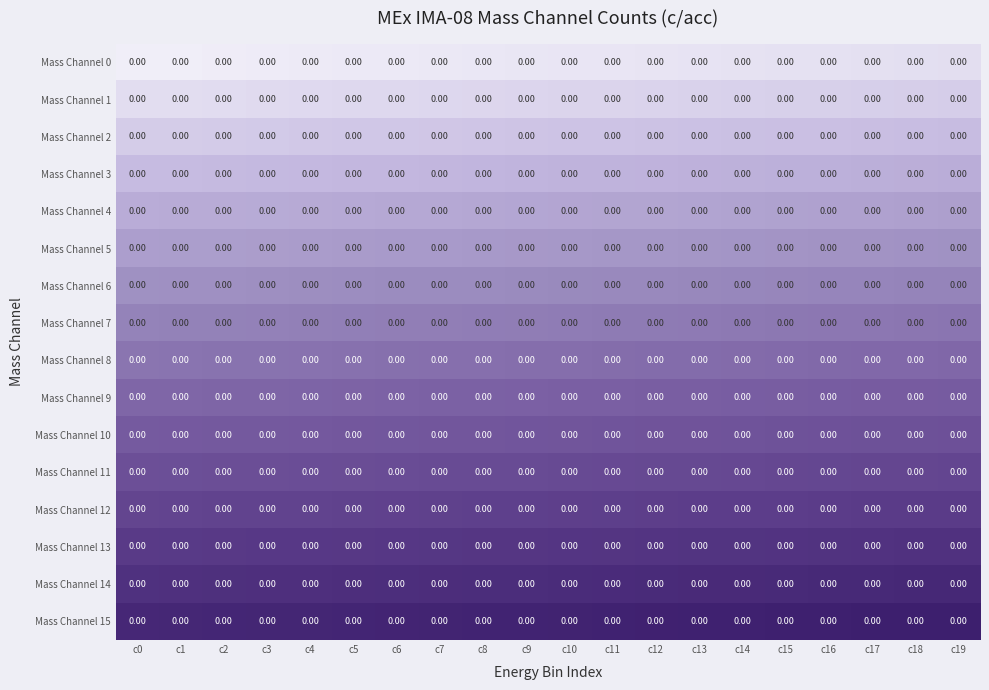

At c13, list the series in order from smallest to largest.

Mass Channel 0, Mass Channel 1, Mass Channel 2, Mass Channel 3, Mass Channel 4, Mass Channel 5, Mass Channel 6, Mass Channel 7, Mass Channel 8, Mass Channel 9, Mass Channel 10, Mass Channel 11, Mass Channel 12, Mass Channel 13, Mass Channel 14, Mass Channel 15